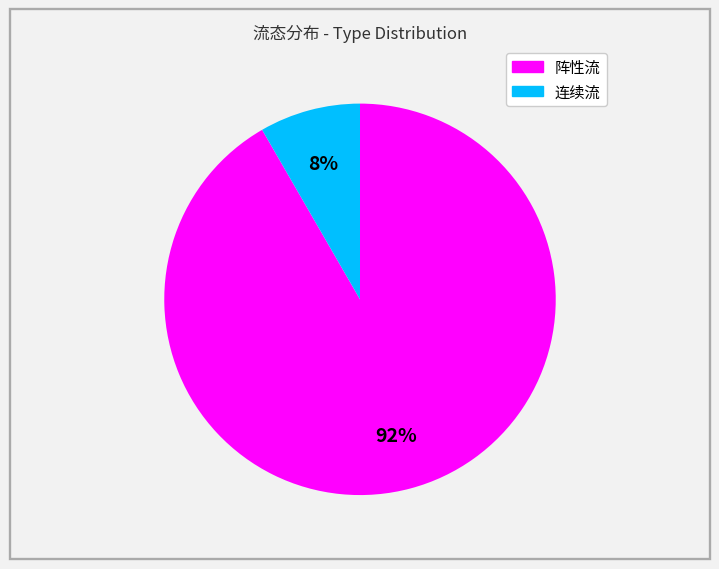

To the nearest percent, what is the average slice percentage?

50%